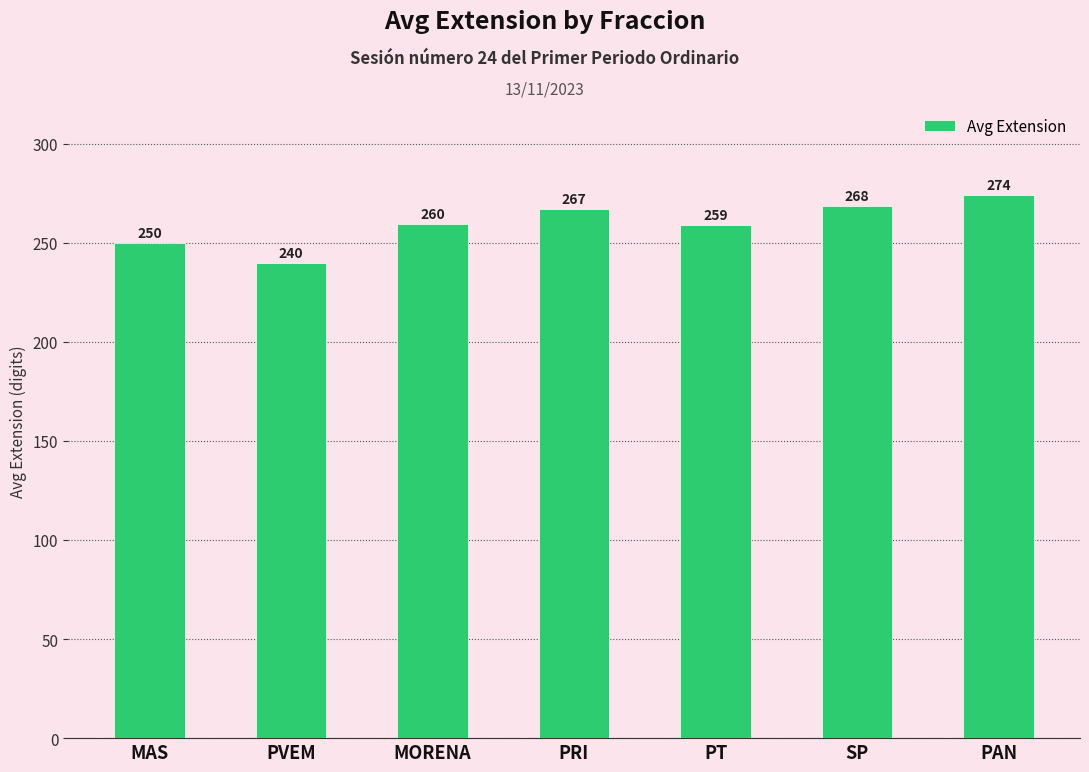

What is the minimum value shown in the chart?

239.6